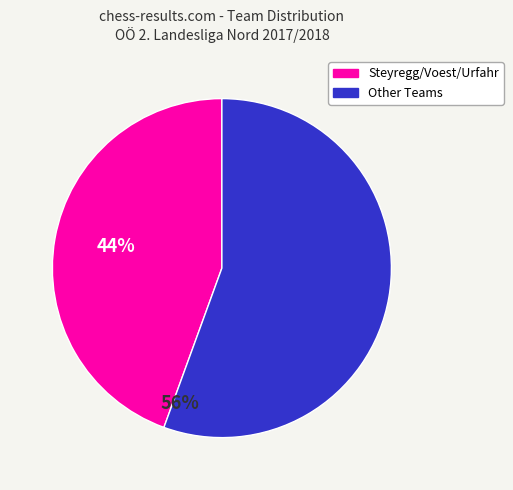

Is there any slice that represents more than half of the pie?

Yes